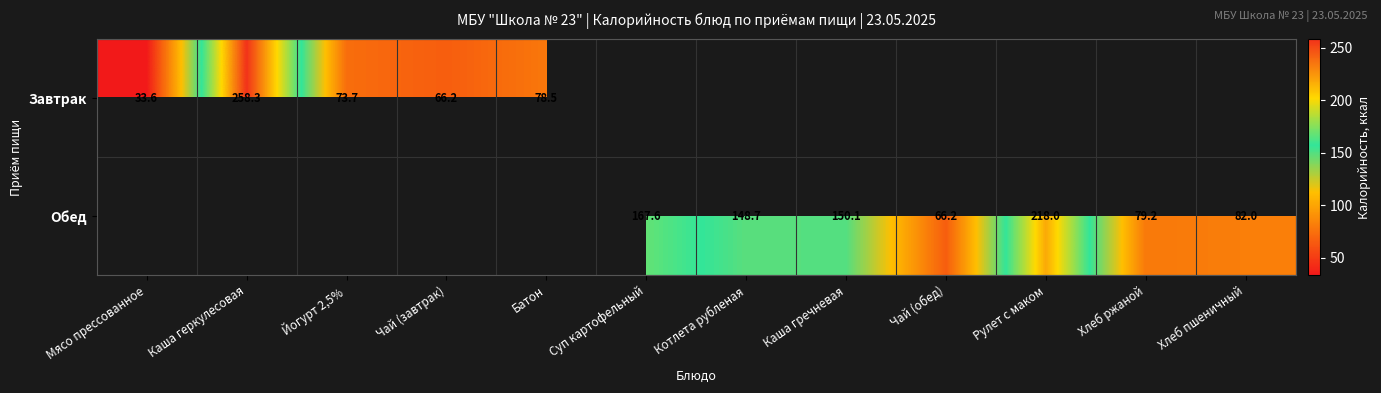

What is the difference between the Обед values at Каша гречневая and Котлета рубленая?

1.4